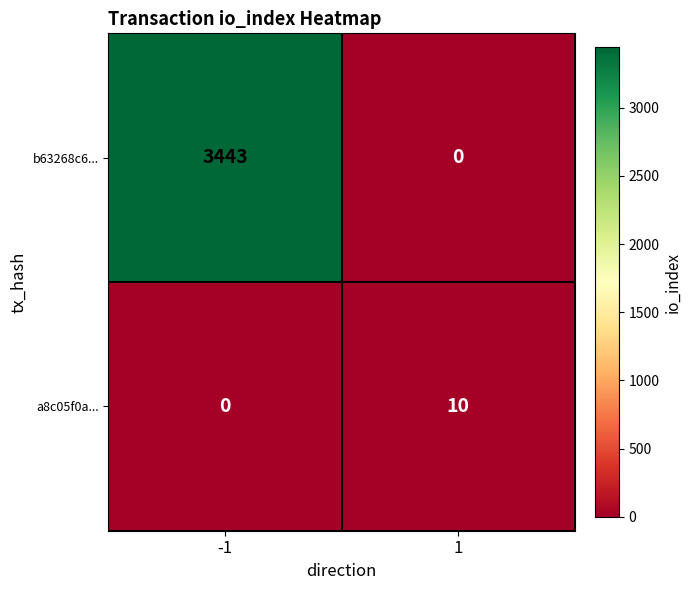

Reading right to left, what are all the values shown in this chart?

b63268c6...: 1=0	-1=3443
a8c05f0a...: 1=10	-1=0